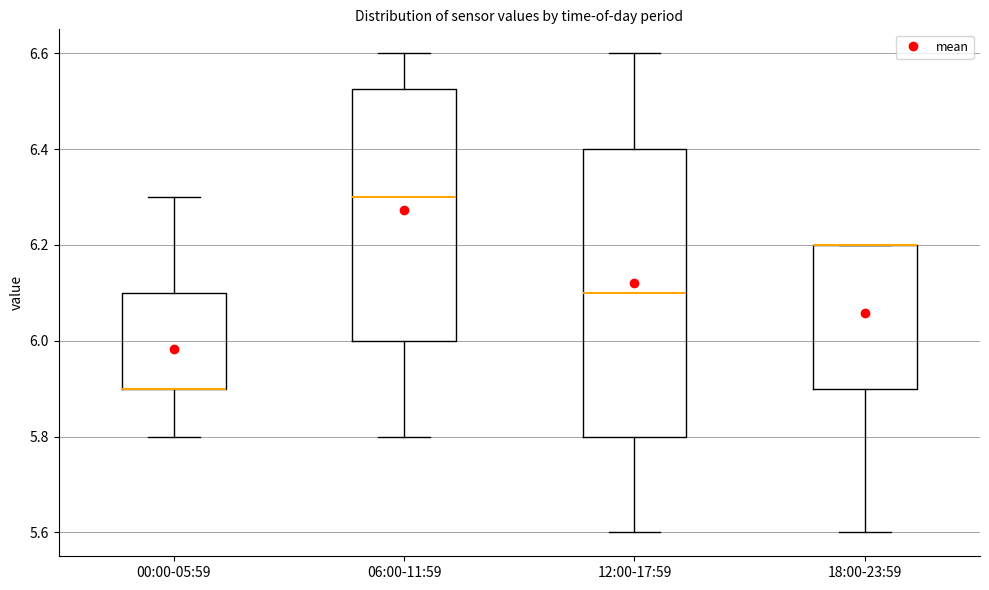

Reading left to right, transcribe this box plot: for each box, give where its median line is, the range the box spans, and where its two whiskers end, as read against the y-axis. The values are not printed on the chart, so give them approximately, as read against the axis.

00:00-05:59: median 5.90 (drawn on the box's lower edge), box 5.90 to 6.10, whiskers 5.80 to 6.30
06:00-11:59: median 6.30, box 6.00 to 6.52, whiskers 5.80 to 6.60
12:00-17:59: median 6.10, box 5.80 to 6.40, whiskers 5.60 to 6.60
18:00-23:59: median 6.20 (drawn on the box's upper edge), box 5.90 to 6.20, whiskers 5.60 to 6.20